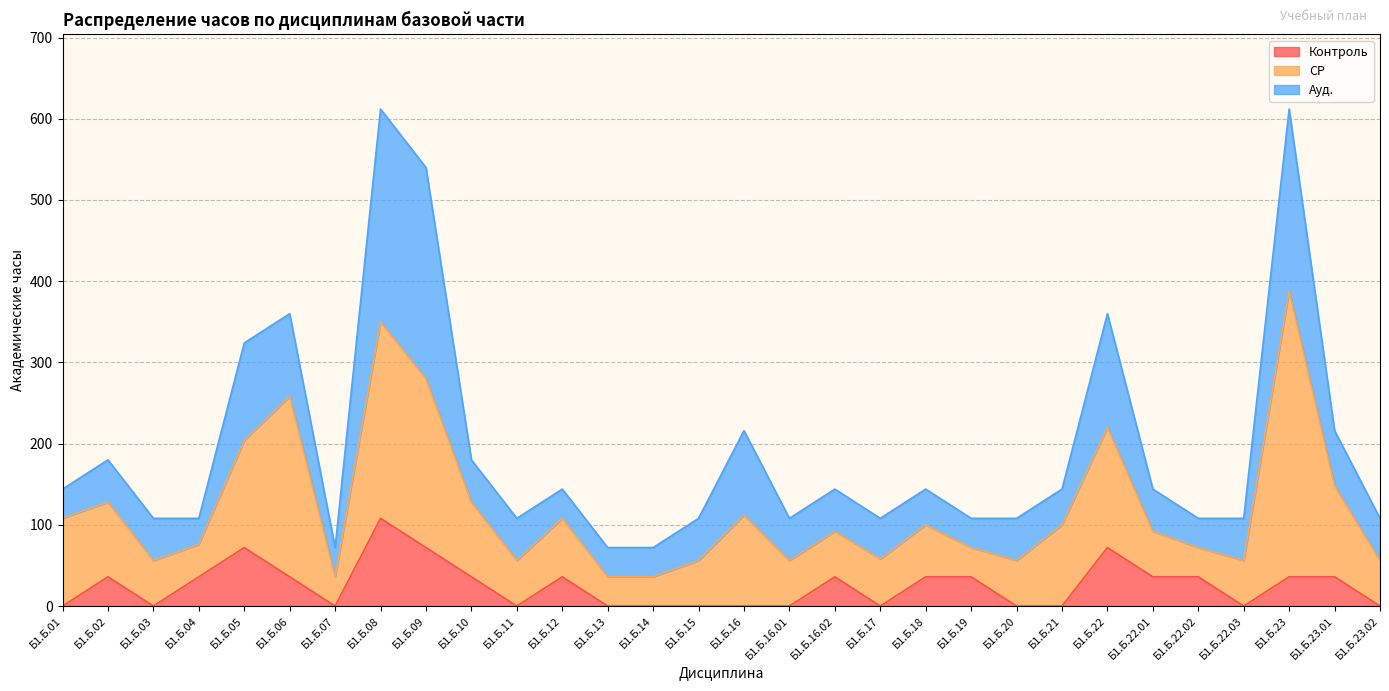

True or false: Контроль and СР cross at least once.

False